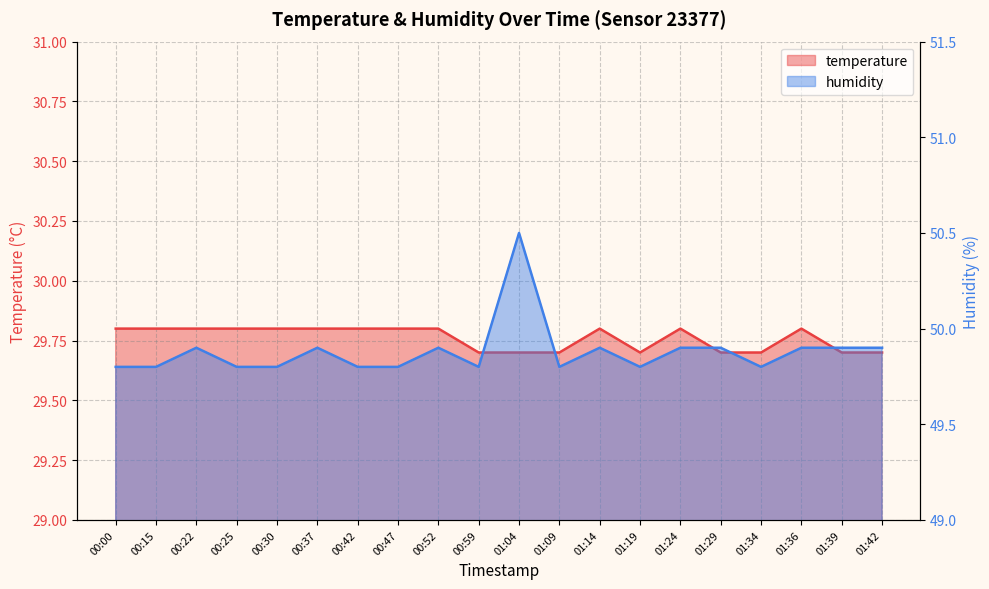

True or false: temperature and humidity cross at least once.

False